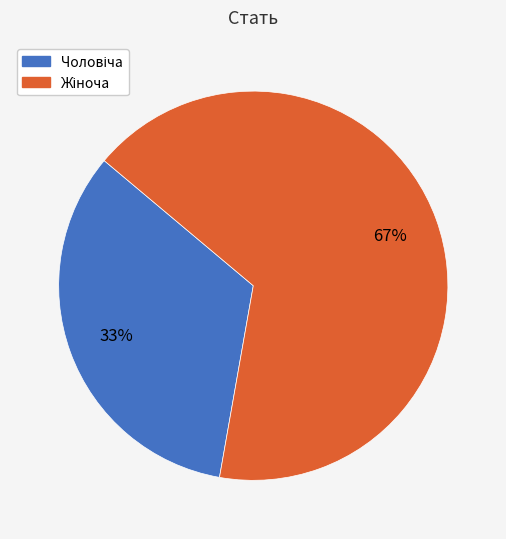

Count the number of slices in the pie.

2